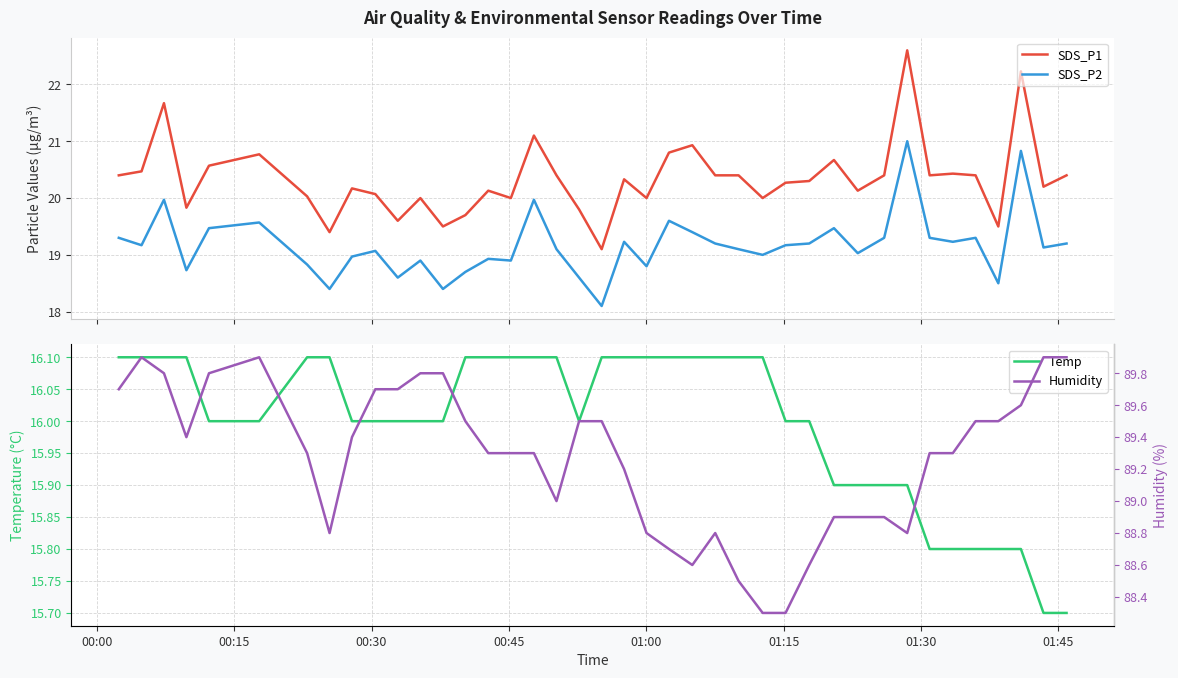

What is the minimum value for Temp?

15.7